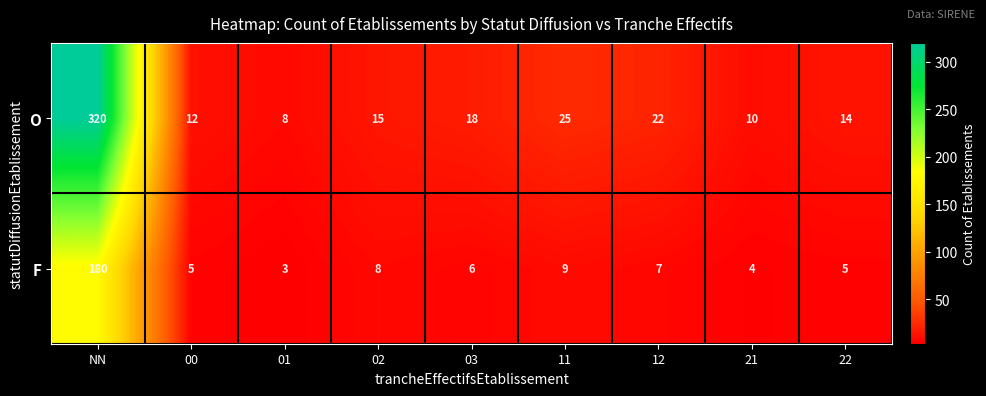

At 21, list the series in order from largest to smallest.

O, F